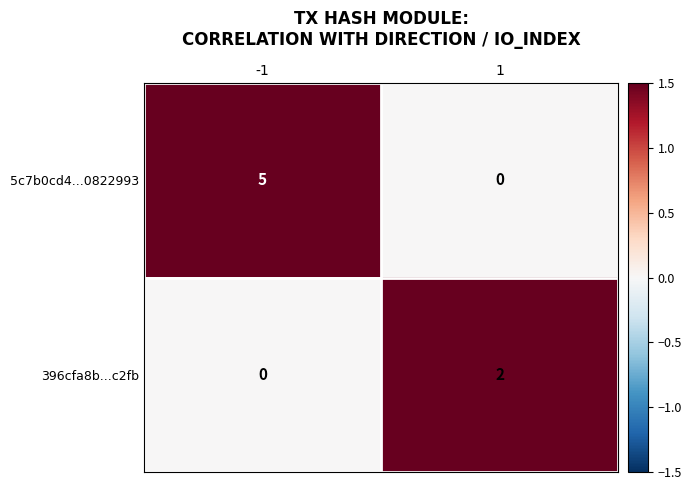

The value of 5c7b0cd4...0822993 at 1 is 0. True or false?

True